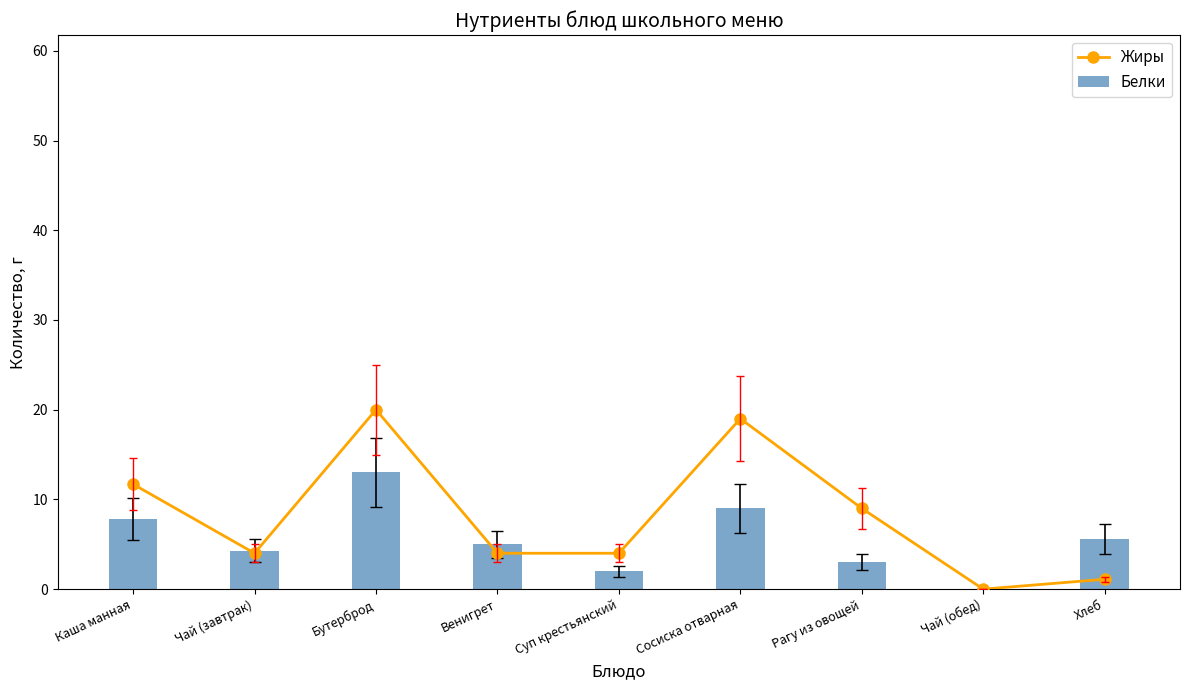

What is the maximum value for Белки?

13.0